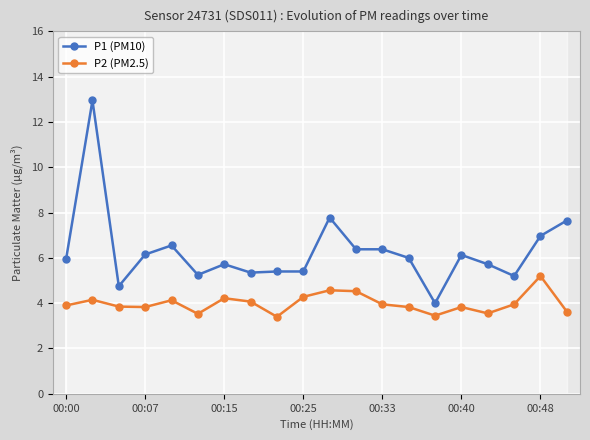

True or false: P2 (PM2.5) has more than 2 interior local peaks.

True